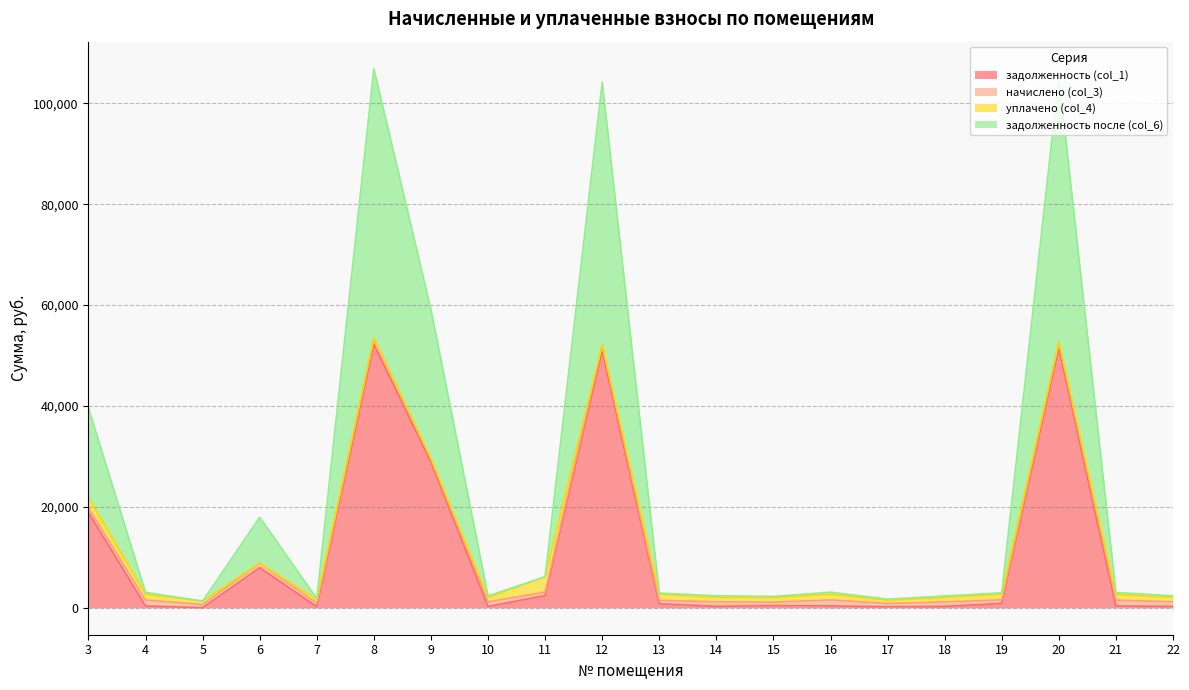

What is the difference between the задолженность после (col_6) values at 15 and 18?

79.8